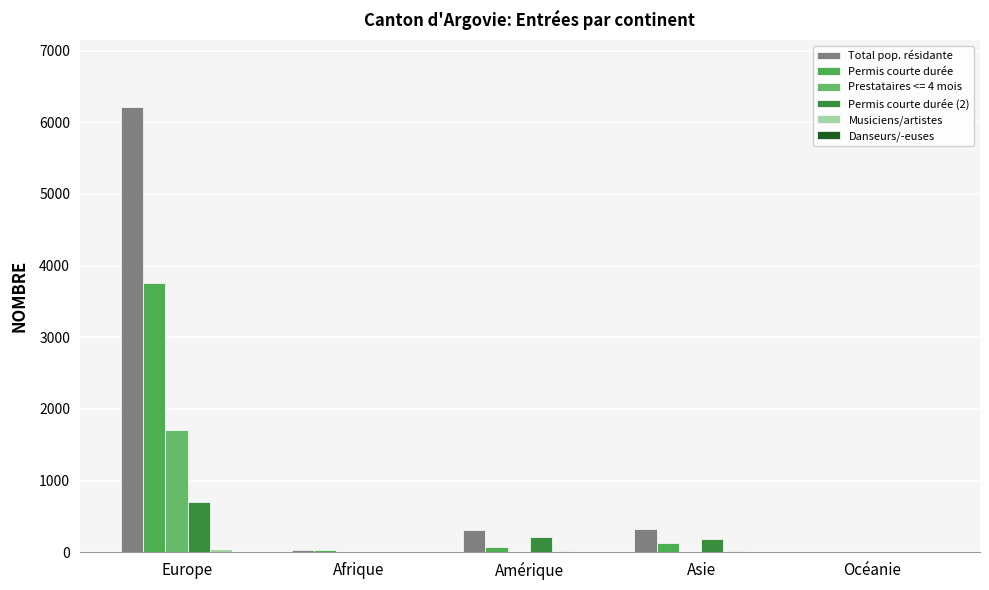

What is the maximum value for Permis courte durée?

3756